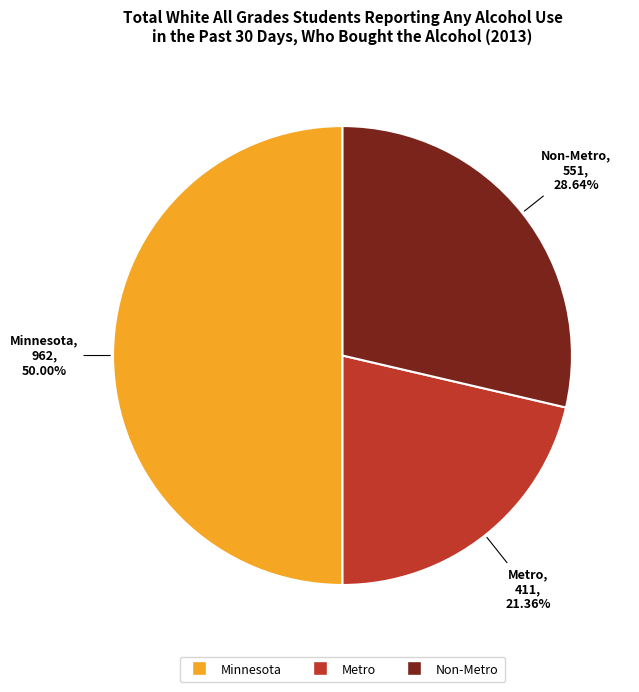

To the nearest percent, what is the difference between the Non-Metro and Metro slice percentages?

7%